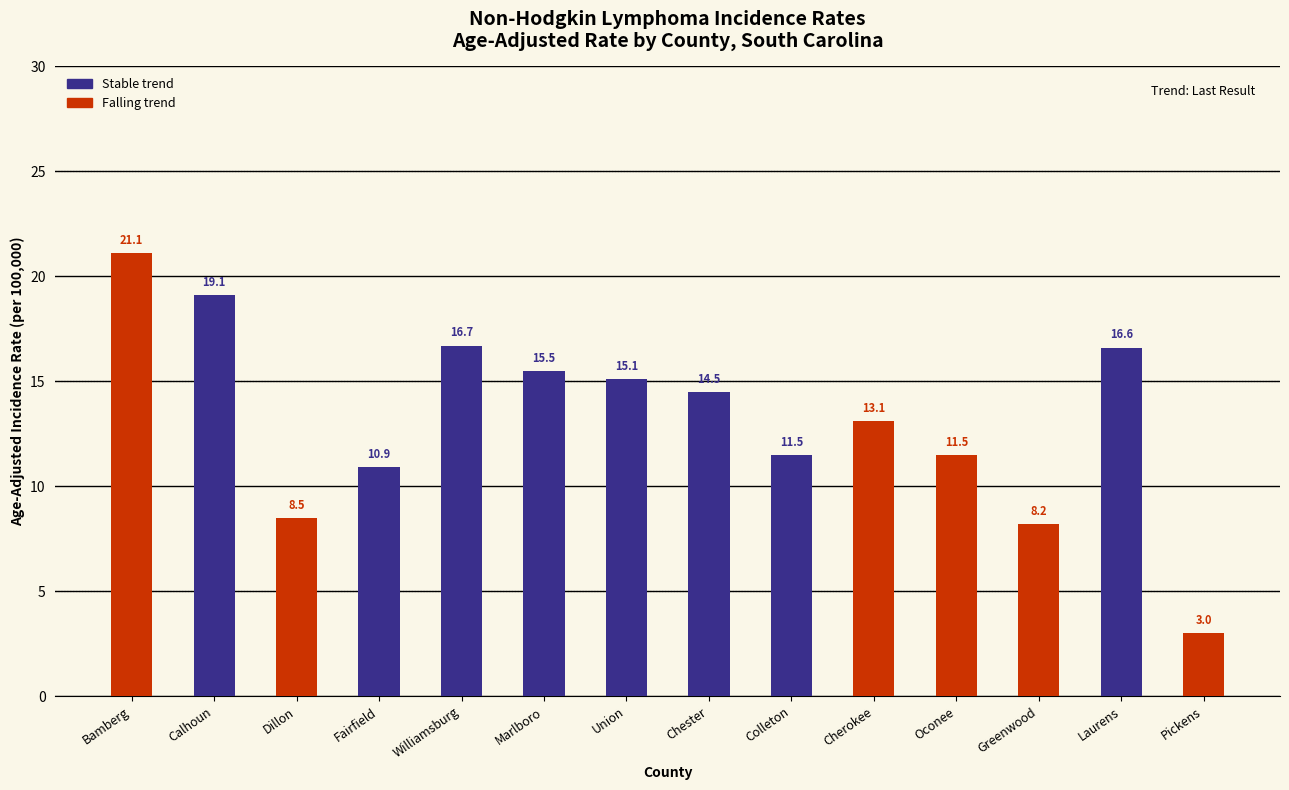

Reading left to right, list all the values displayed in this chart.

stable: Bamberg=0.0	Calhoun=19.1	Dillon=0.0	Fairfield=10.9	Williamsburg=16.7	Marlboro=15.5	Union=15.1	Chester=14.5	Colleton=11.5	Cherokee=0.0	Oconee=0.0	Greenwood=0.0	Laurens=16.6	Pickens=0.0
falling: Bamberg=21.1	Calhoun=0.0	Dillon=8.5	Fairfield=0.0	Williamsburg=0.0	Marlboro=0.0	Union=0.0	Chester=0.0	Colleton=0.0	Cherokee=13.1	Oconee=11.5	Greenwood=8.2	Laurens=0.0	Pickens=3.0